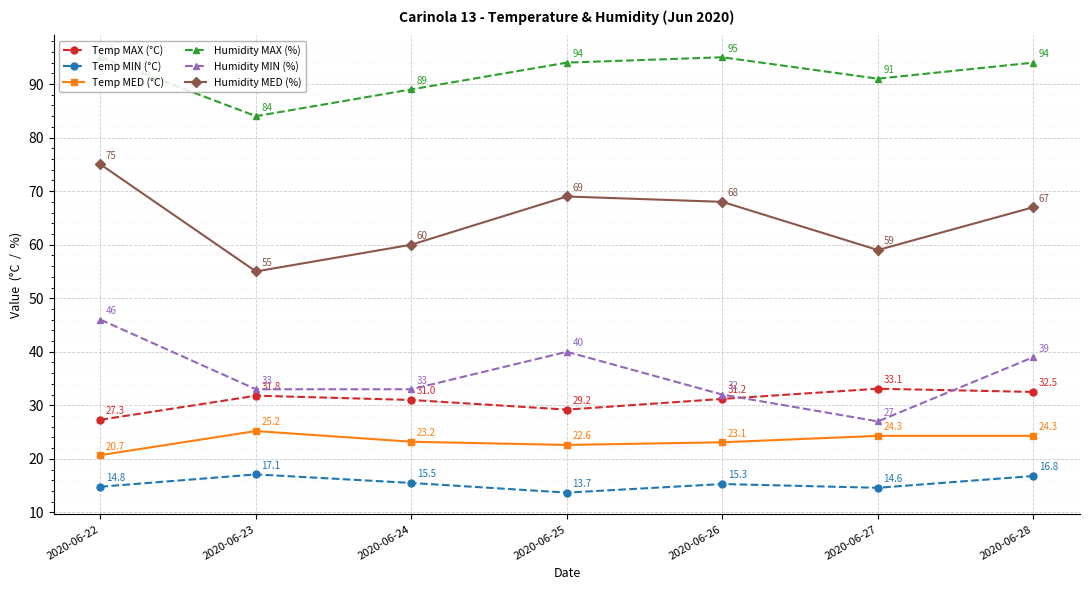

How many interior local valleys does the Temp MAX (°C) series have?

1